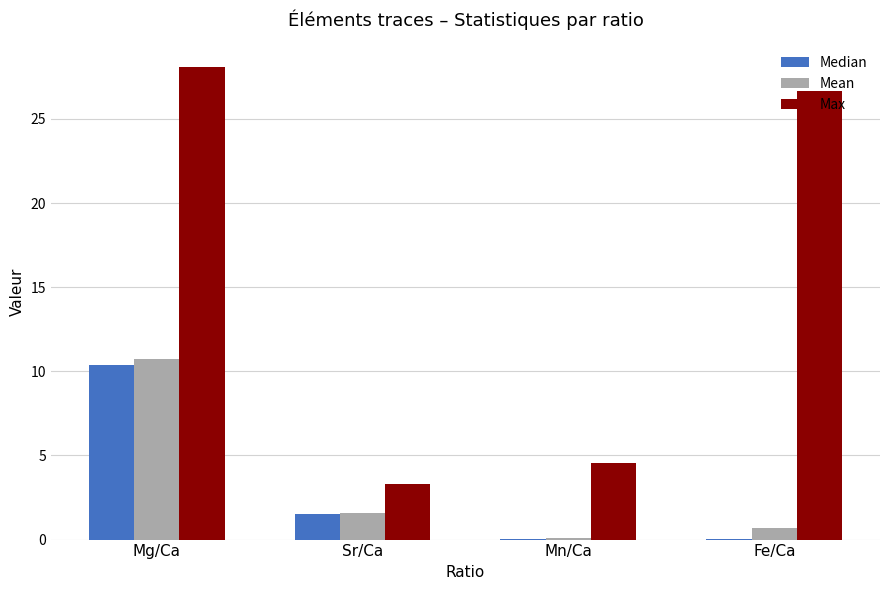

What are all the series names shown in the legend?

Median, Mean, Max